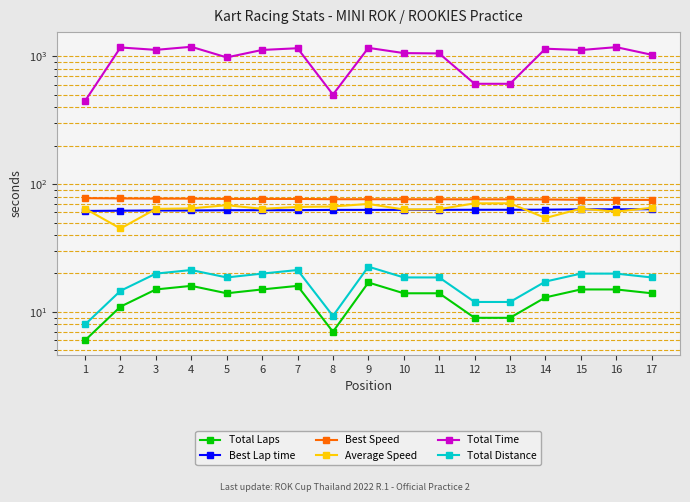

Which category has the lowest value across all series?

1